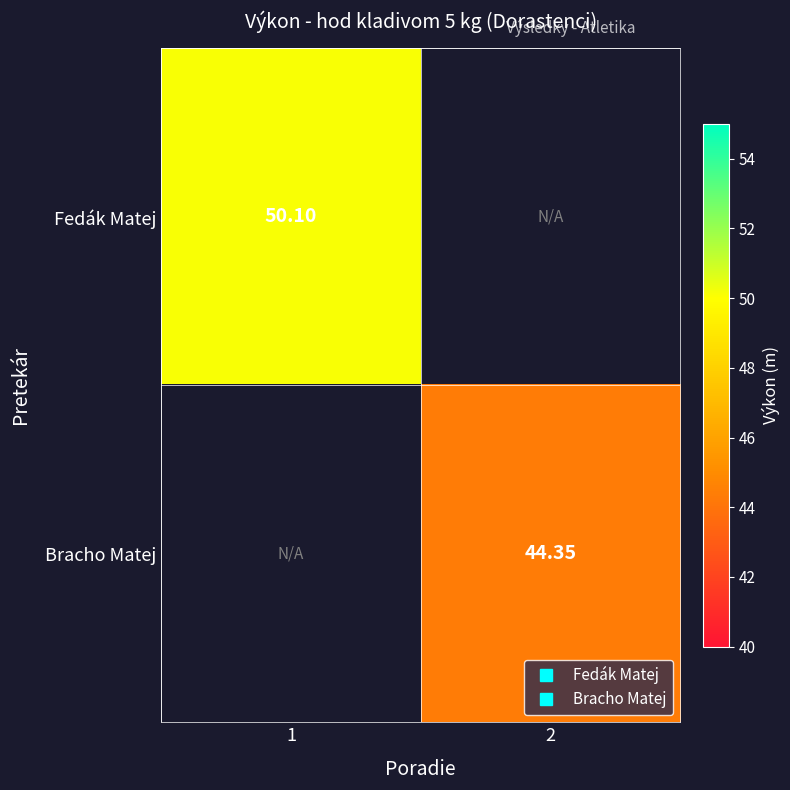

At how many categories does at least one series exceed 49?

1